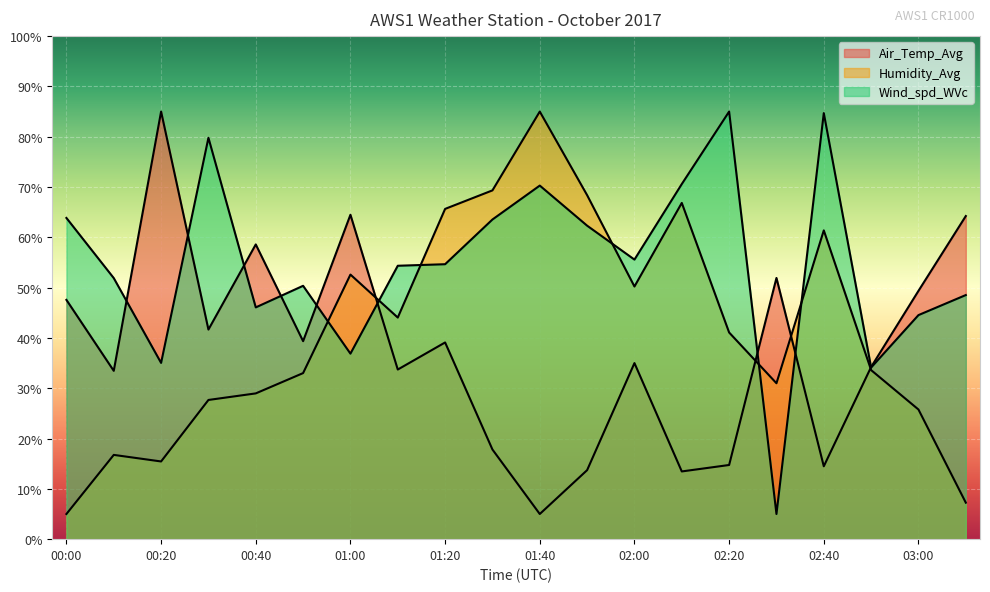

How many intersections are there between Air_Temp_Avg and Wind_spd_WVc?

9